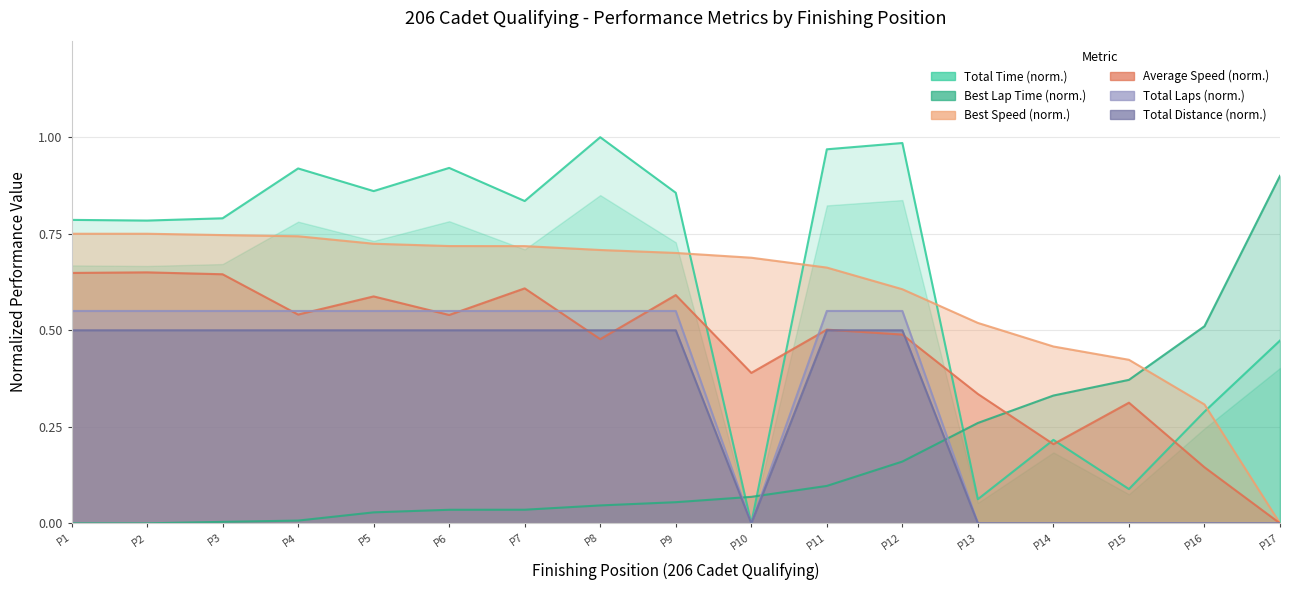

What are all the series names shown in the legend?

Total Time (norm.), Best Lap Time (norm.), Best Speed (norm.), Average Speed (norm.), Total Laps (norm.), Total Distance (norm.)